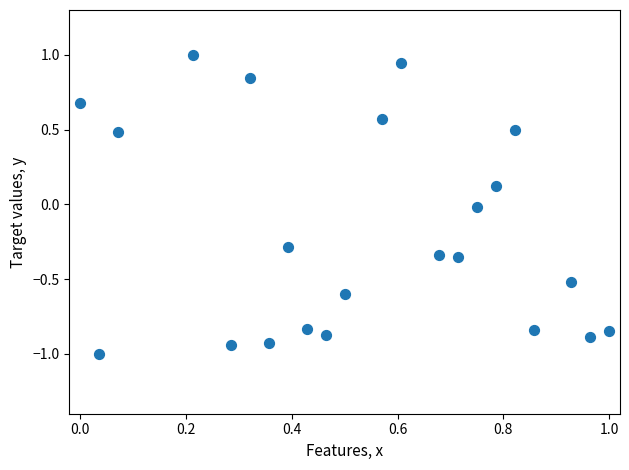

What is the range of Y values (max minus min)?

2.0